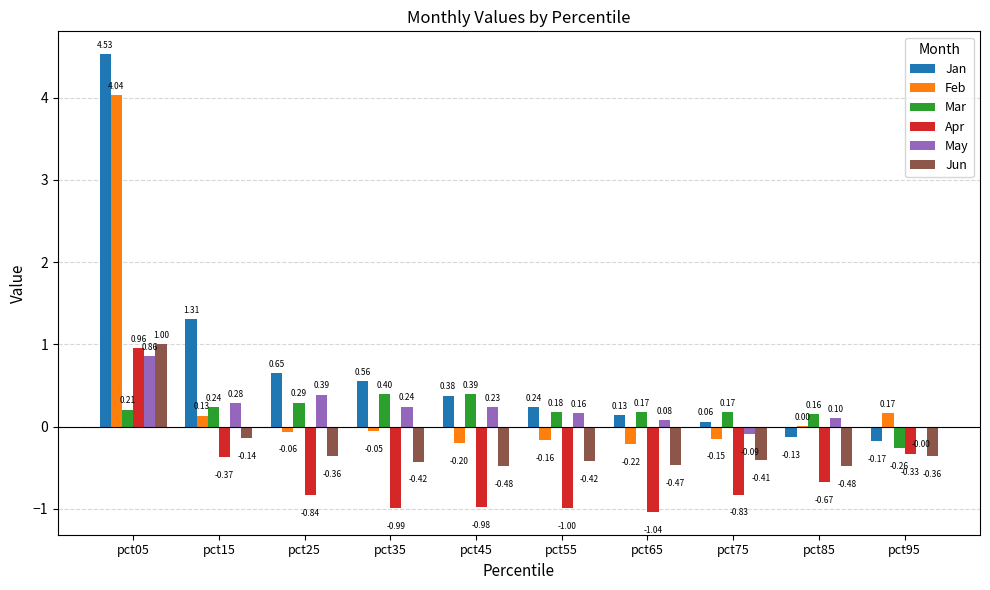

How many series are shown in this chart?

6